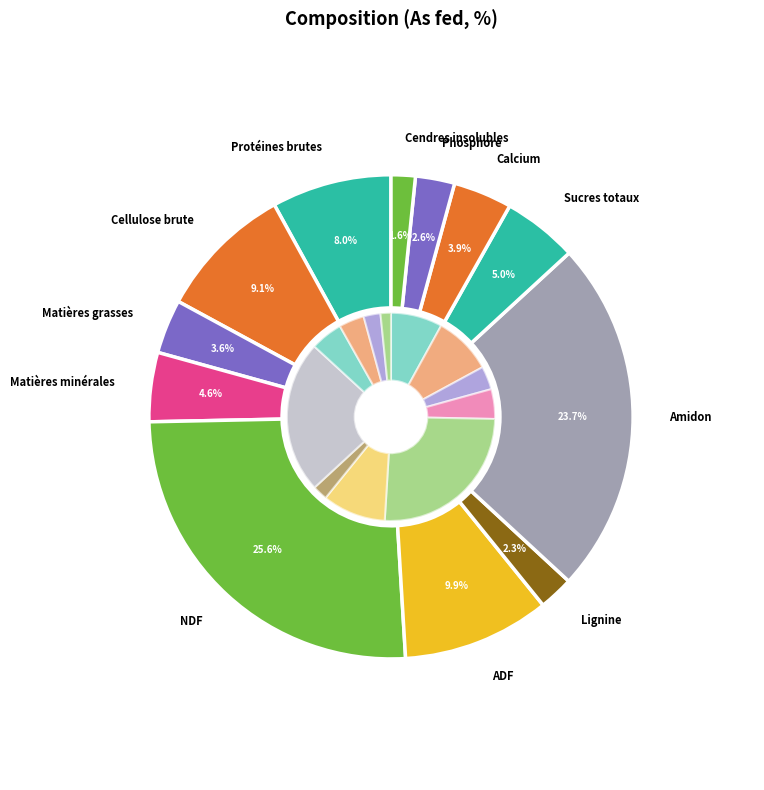

What portion of the pie excludes Phosphore?

97.4%